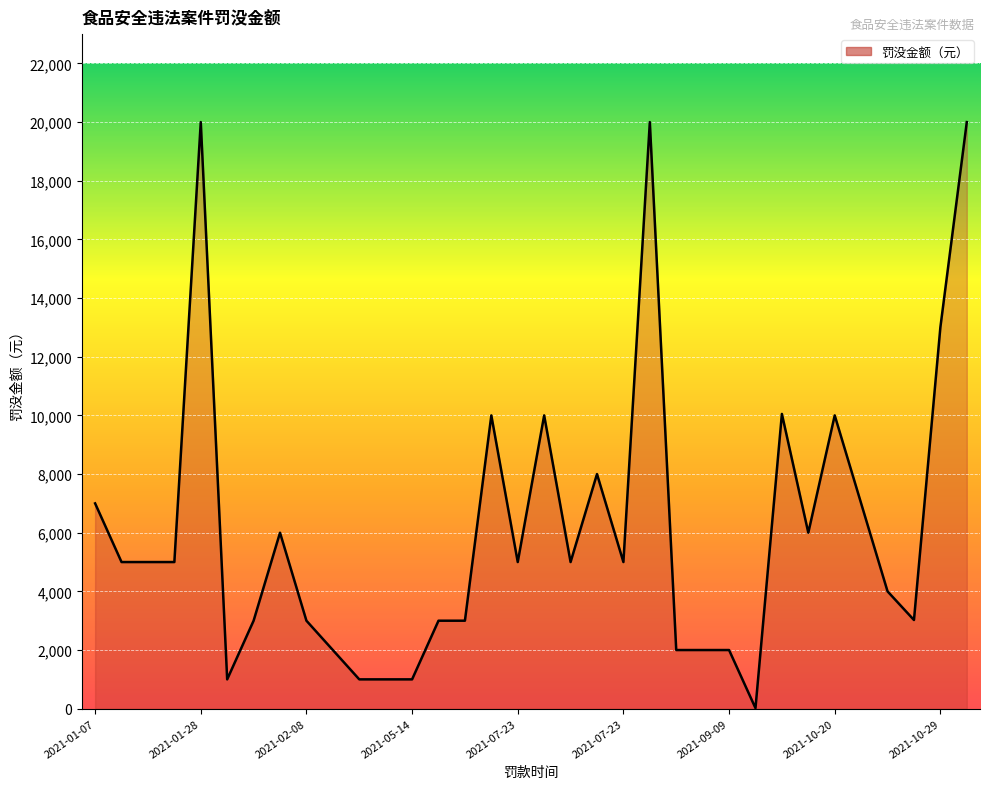

What is the greatest value displayed?

20000.0